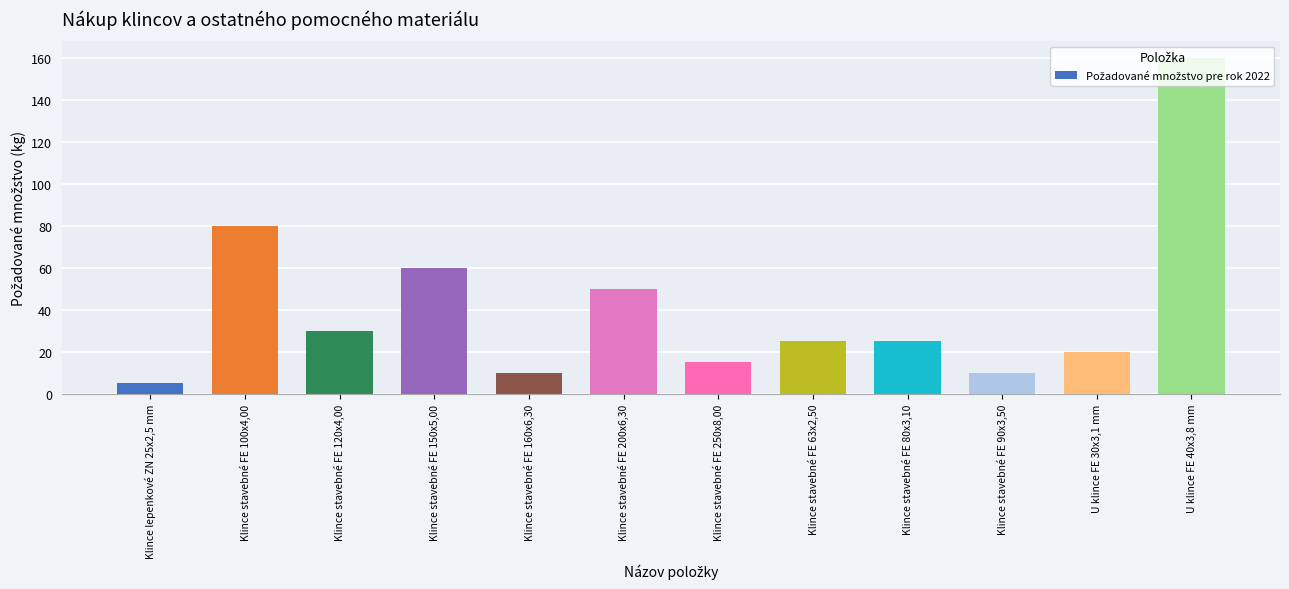

Are the bars grouped side by side (vs. stacked)?

No